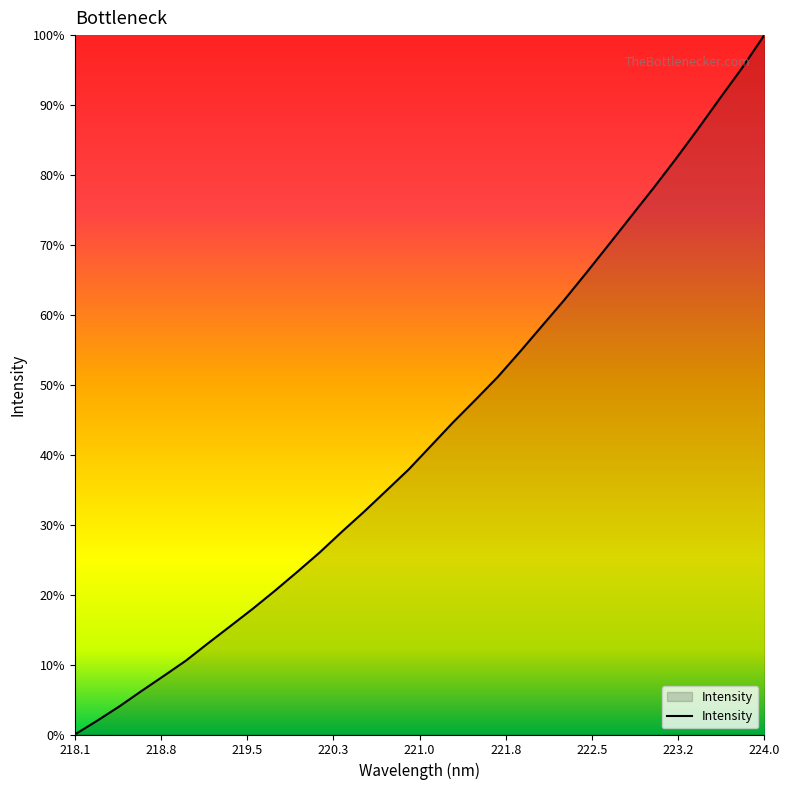

At which category does the chart reach its minimum across all series?

218.1